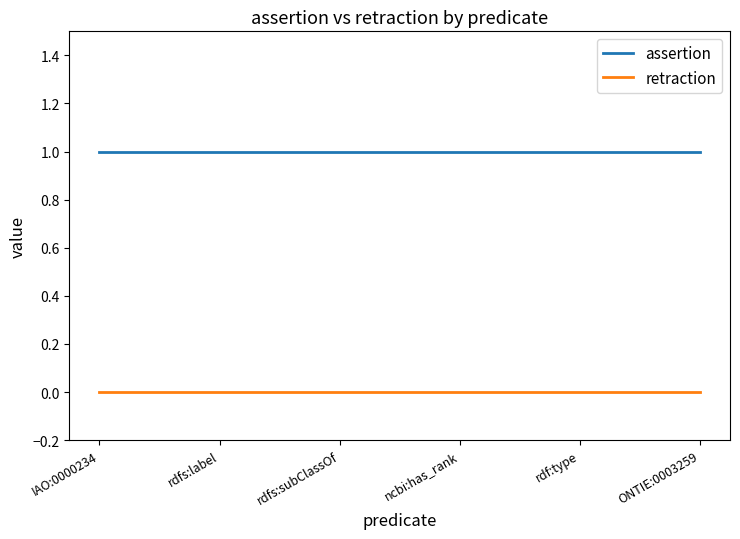

Which series has the largest total across all categories?

assertion